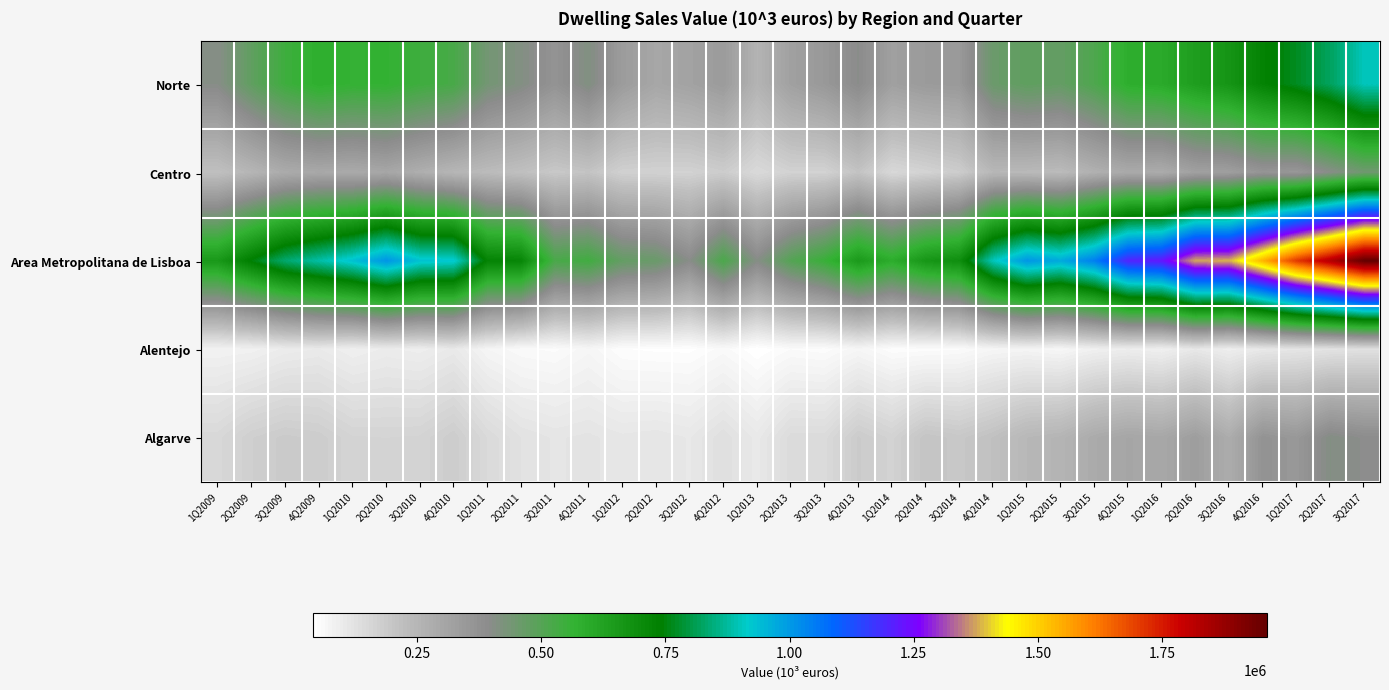

What is the total value across all series at 3Q2016?

2749671